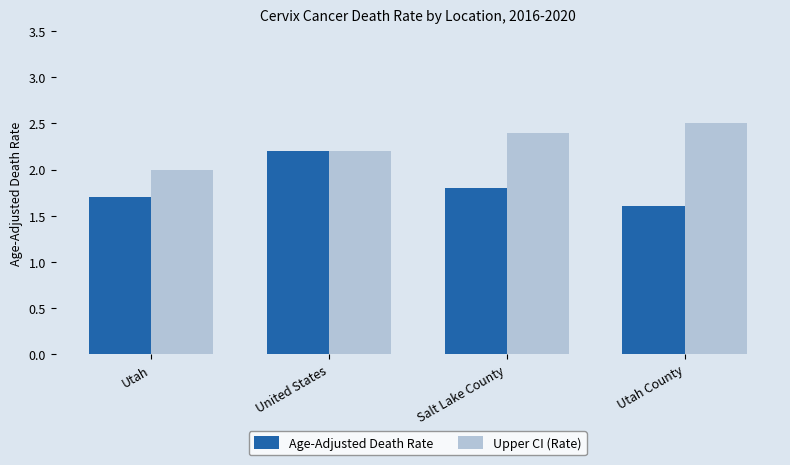

Is the value of Upper CI (Rate) at United States greater than the value of Age-Adjusted Death Rate at Utah County?

Yes